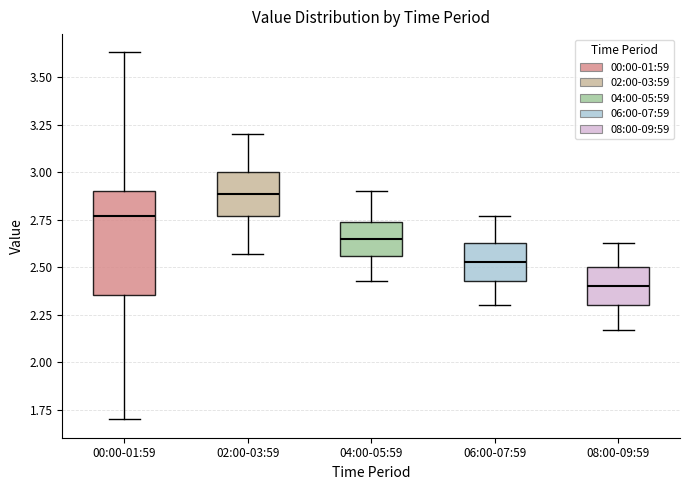

Comparing the boxes themselves (not the whiskers), which one is the tallest?

00:00-01:59